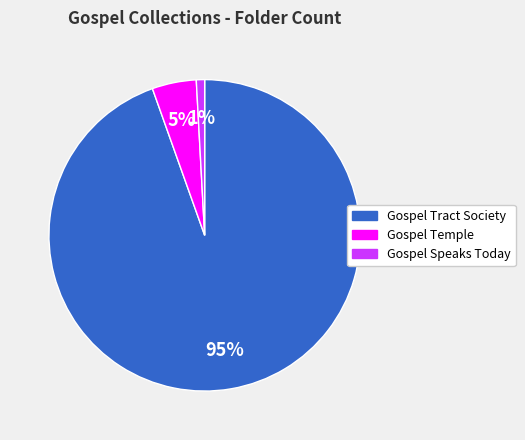

Combined, do Gospel Speaks Today and Gospel Tract Society account for over 50%?

Yes